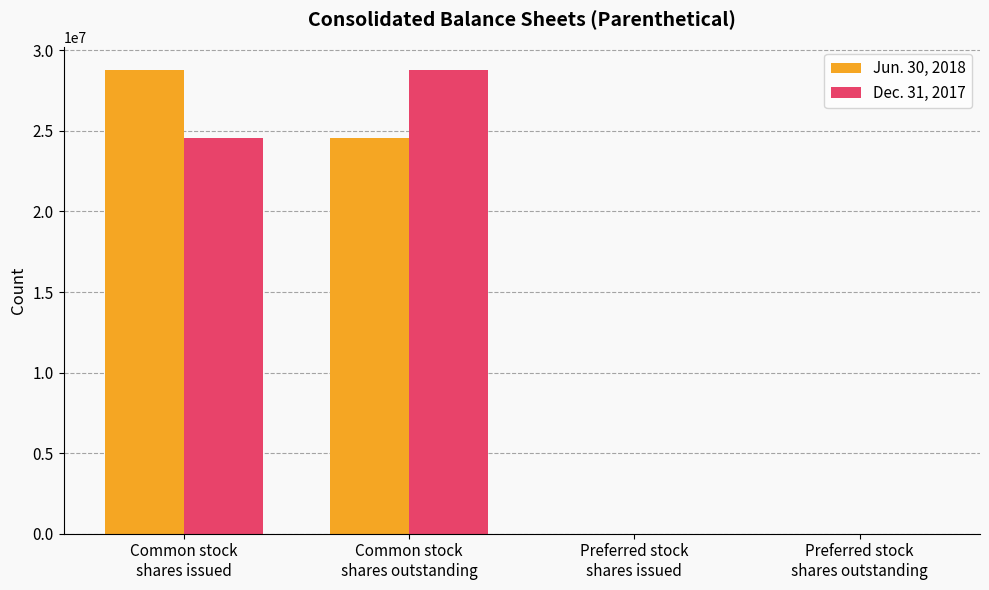

What is the maximum value shown in the chart?

28791504.0